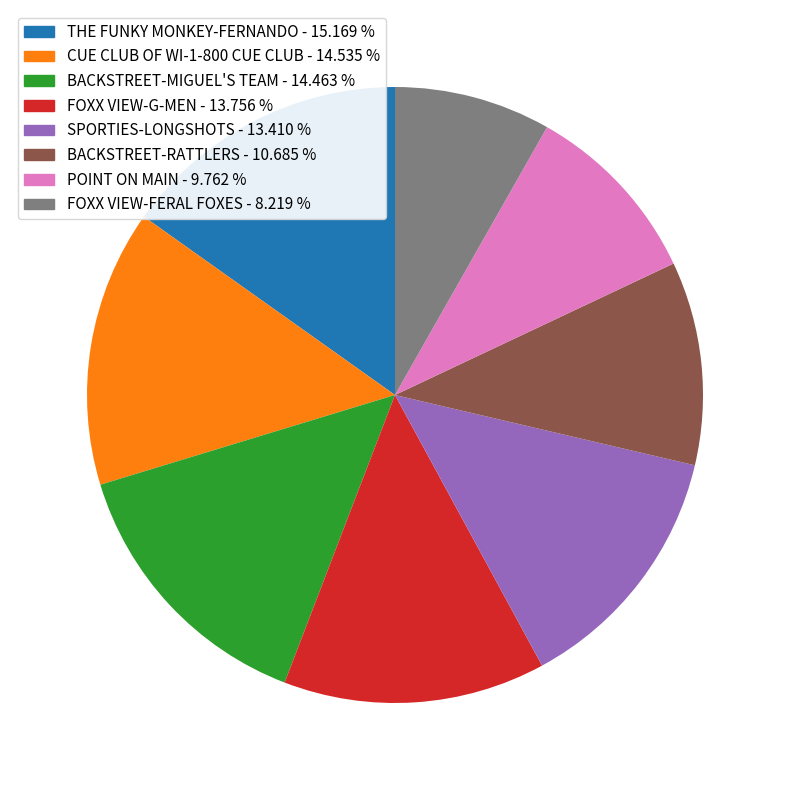

True or false: POINT ON MAIN accounts for 10% of the total.

True